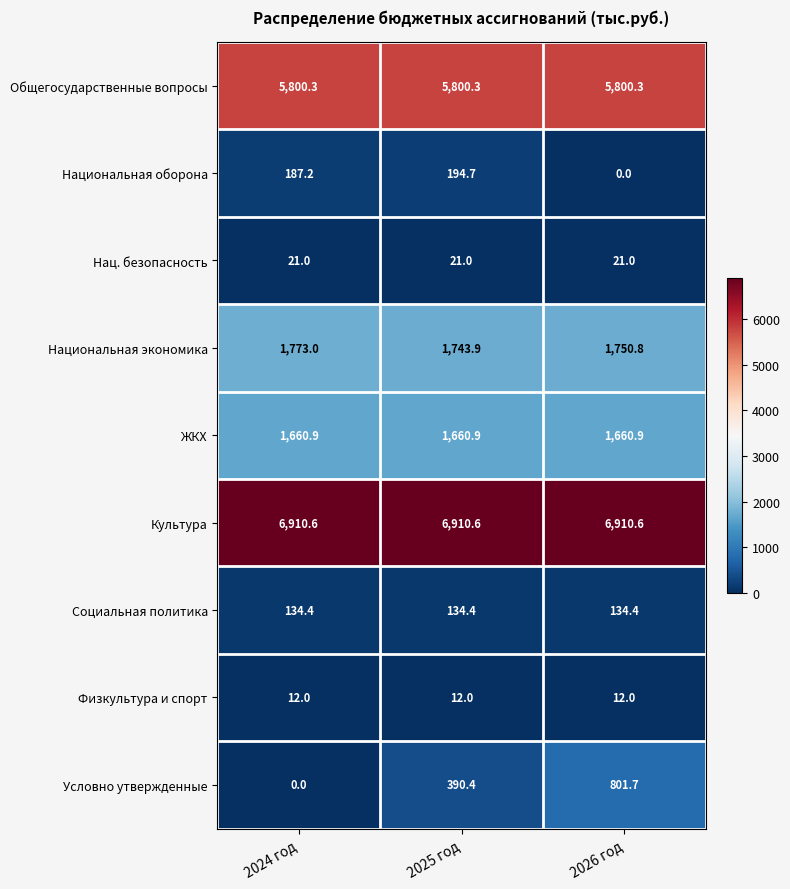

What is the sum of all Физкультура и спорт values?

36.0